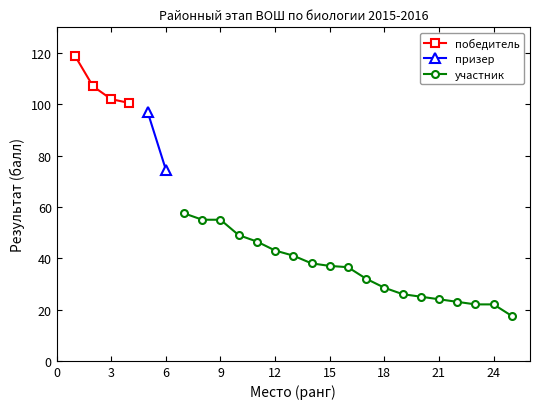

True or false: победитель has more than 2 points higher than both neighbors.

False